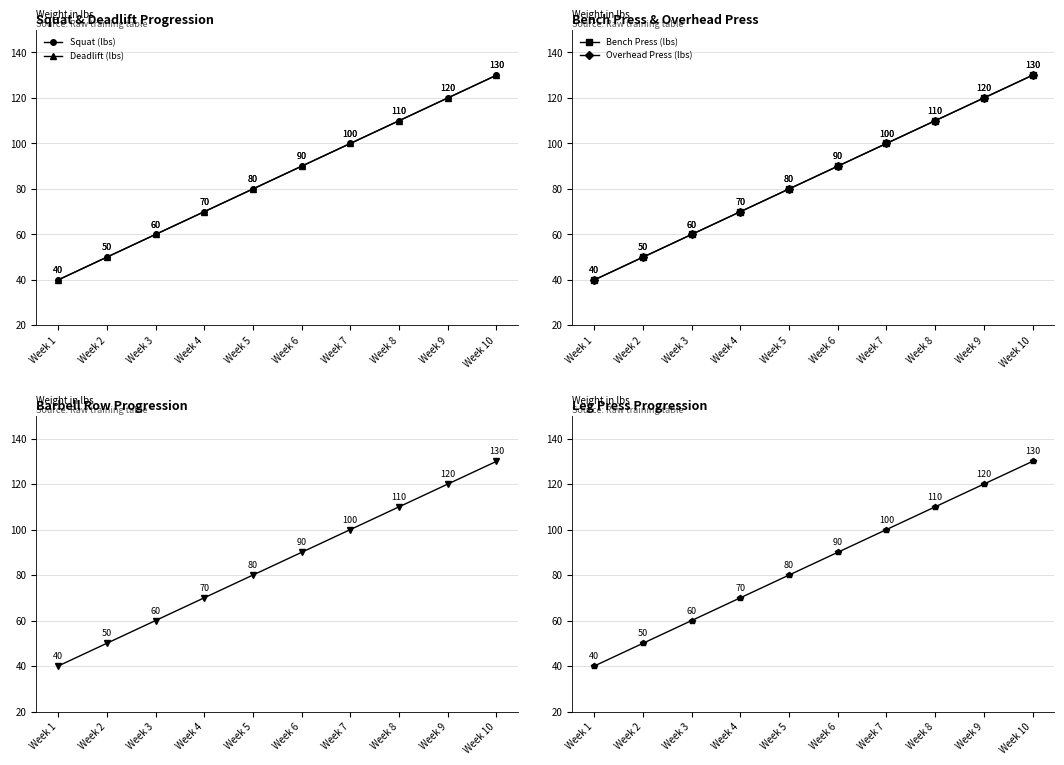

At Week 1, list the series in order from largest to smallest.

Squat (lbs), Deadlift (lbs), Bench Press (lbs), Overhead Press (lbs), Barbell Row (lbs), Leg Press (lbs)